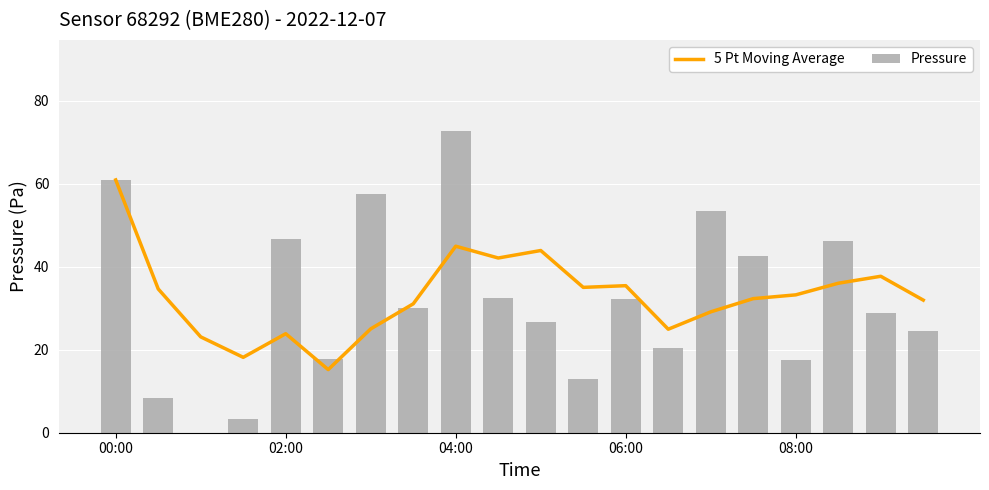

What is the difference between the maximum and minimum values in the Pressure series?

72.9